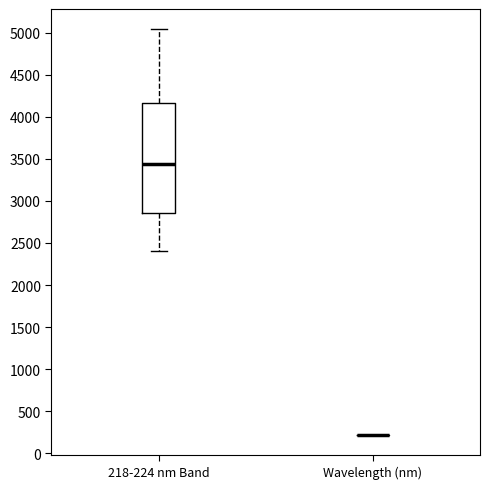

Reading left to right, transcribe this box plot: for each box, give where its median line is, the range the box spans, and where its two whiskers end, as read against the y-axis. The values are not printed on the chart, so give them approximately, as read against the axis.

218-224 nm Band: median 3450, box 2850 to 4150, whiskers 2400 to 5050
Wavelength (nm): box collapsed to a line at 200, whiskers 200 to 200